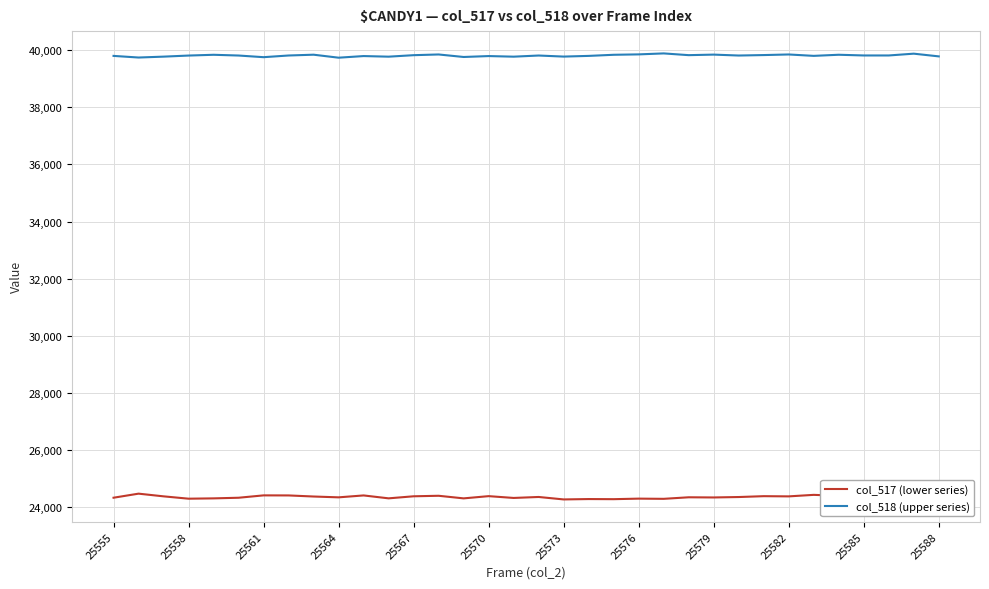

What is the average value of the col_518 (upper series) series?

39813